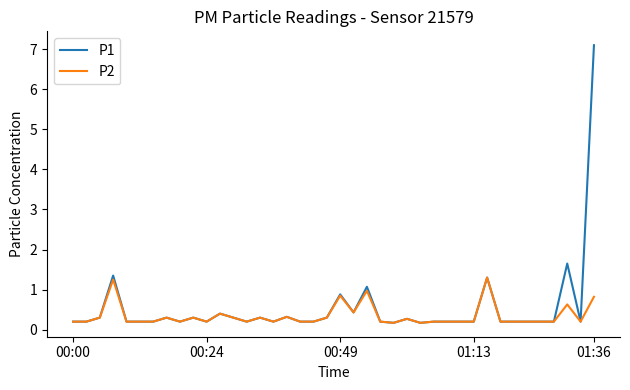

List the series in order of their peak value, highest first.

P1, P2